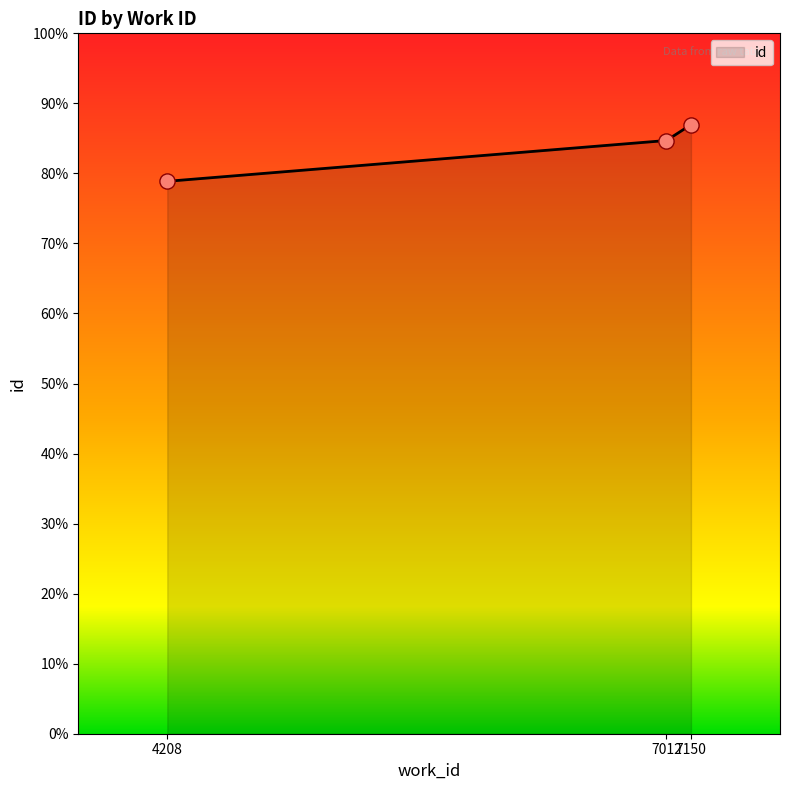

Between 7150 and 7012, which is larger?

7150